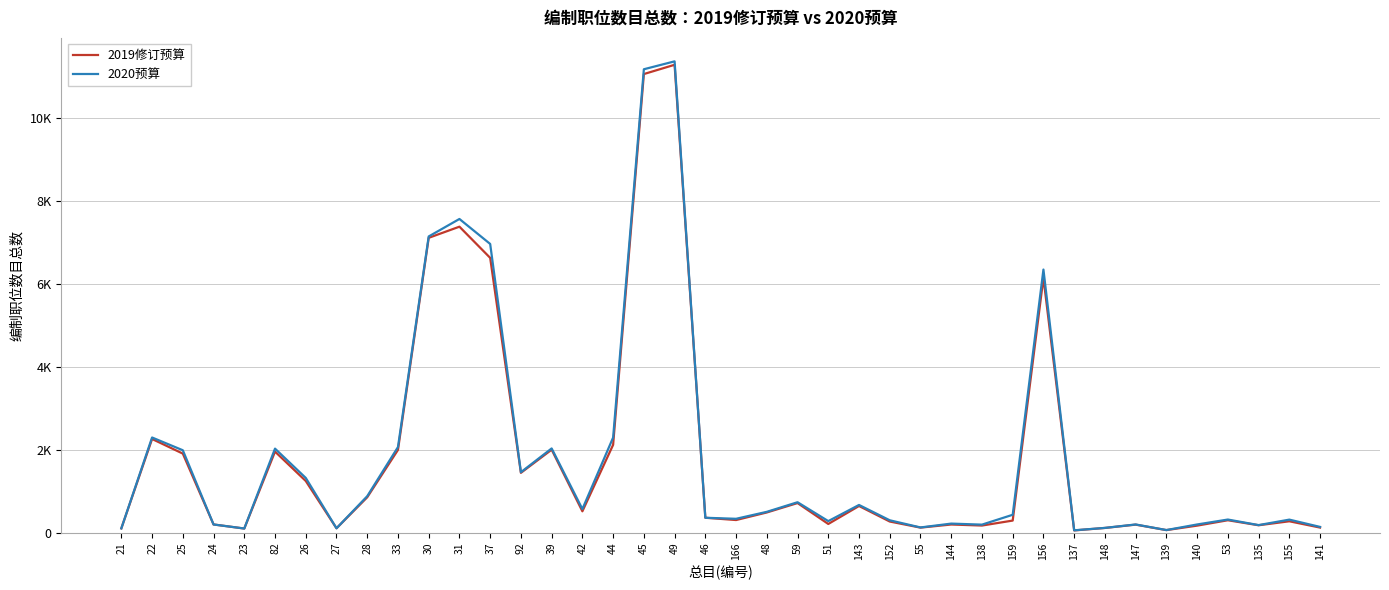

What are all the series names shown in the legend?

2019修订预算, 2020预算